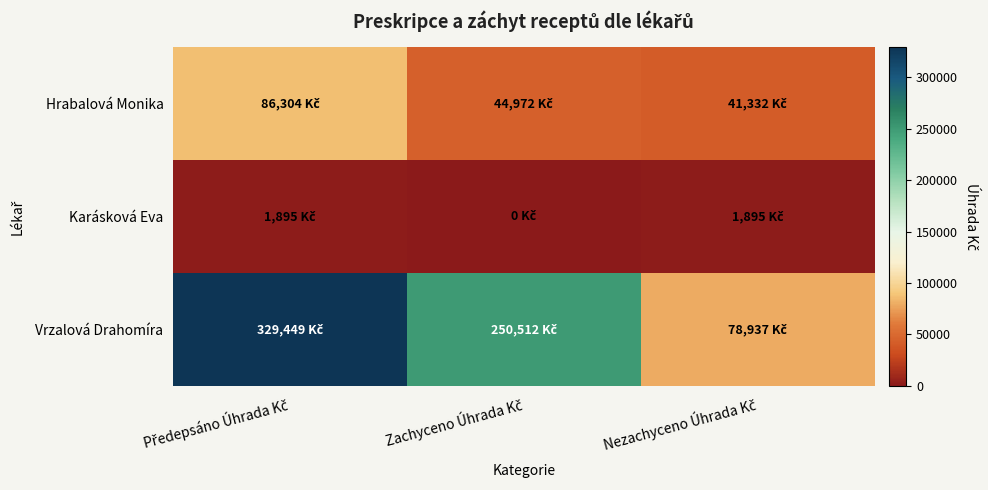

At which category is the sum across all series the highest?

Předepsáno Úhrada Kč